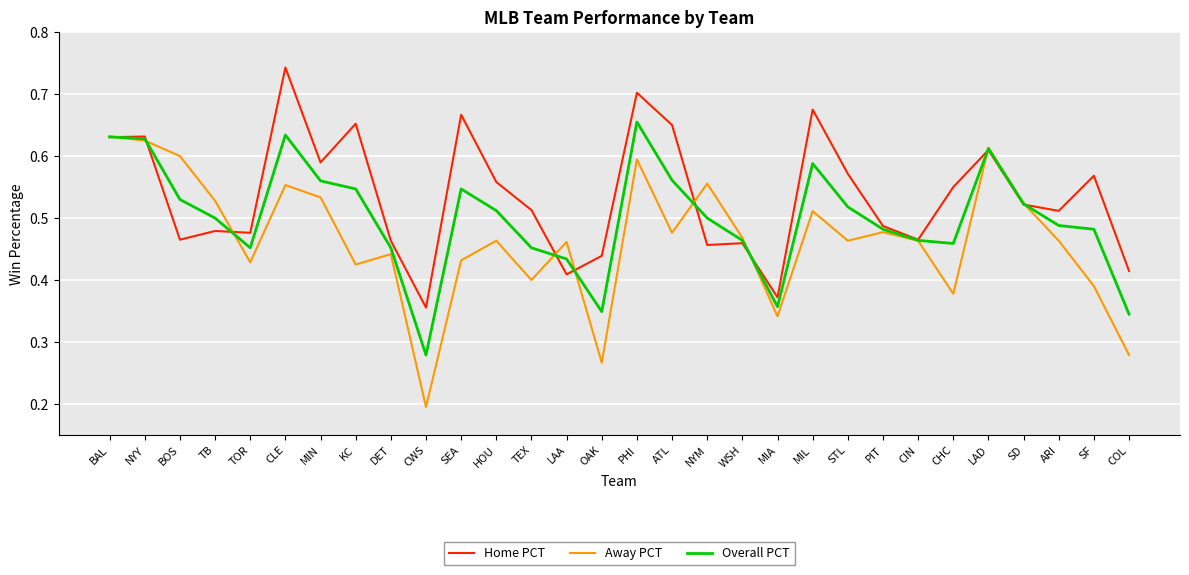

What position from the right is DET?

22